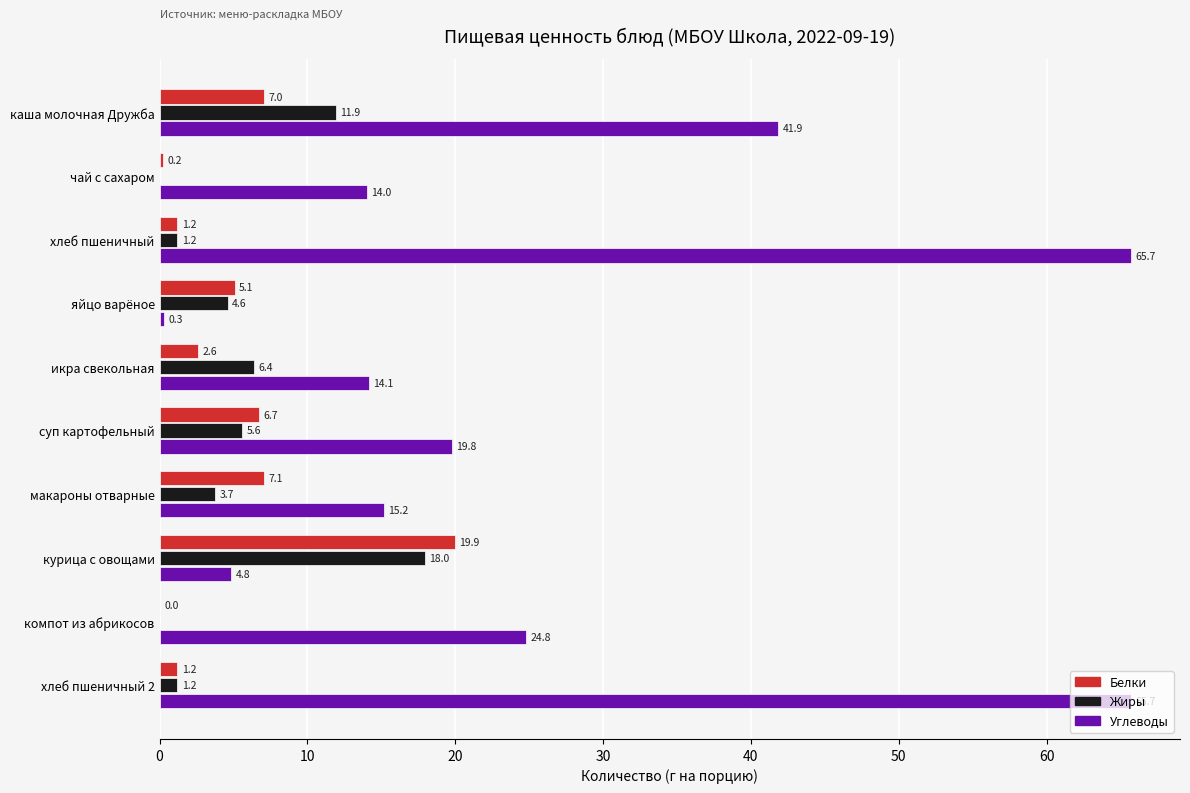

True or false: Жиры has a value of 4.6 at яйцо варёное.

True